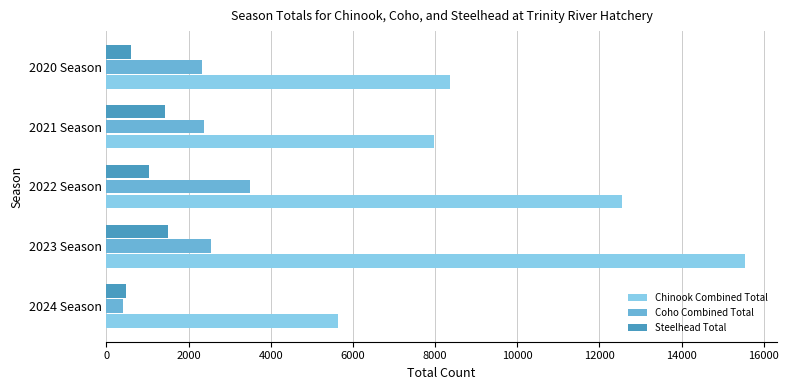

At how many categories does at least one series exceed 10928?

2